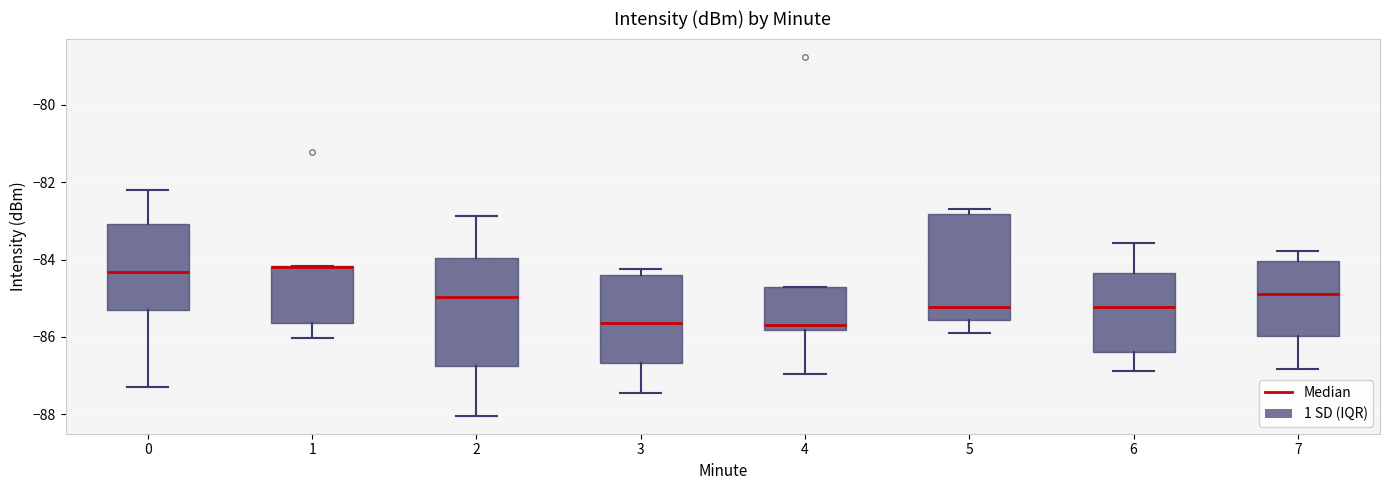

Reading left to right, read every box against the y-axis: the position of its median line, the range the box covers, and the ends of its whiskers. The values are not printed on the chart, so give them approximately, as read against the axis.

0: median -84.4, box -85.2 to -83.0, whiskers -87.2 to -82.2
1: median -84.2 (drawn on the box's upper edge), box -85.6 to -84.2, whiskers -86.0 to -84.2
2: median -85.0, box -86.8 to -84.0, whiskers -88.0 to -82.8
3: median -85.6, box -86.6 to -84.4, whiskers -87.4 to -84.2
4: median -85.6, box -85.8 to -84.6, whiskers -87.0 to -84.6
5: median -85.2, box -85.6 to -82.8, whiskers -86.0 to -82.6
6: median -85.2, box -86.4 to -84.4, whiskers -86.8 to -83.6
7: median -84.8, box -86.0 to -84.0, whiskers -86.8 to -83.8